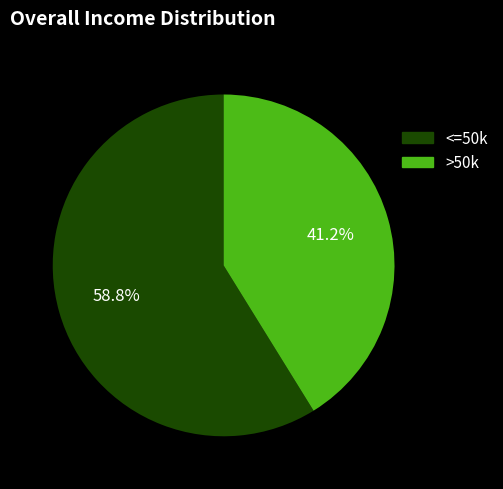

Does any single category account for the majority?

Yes